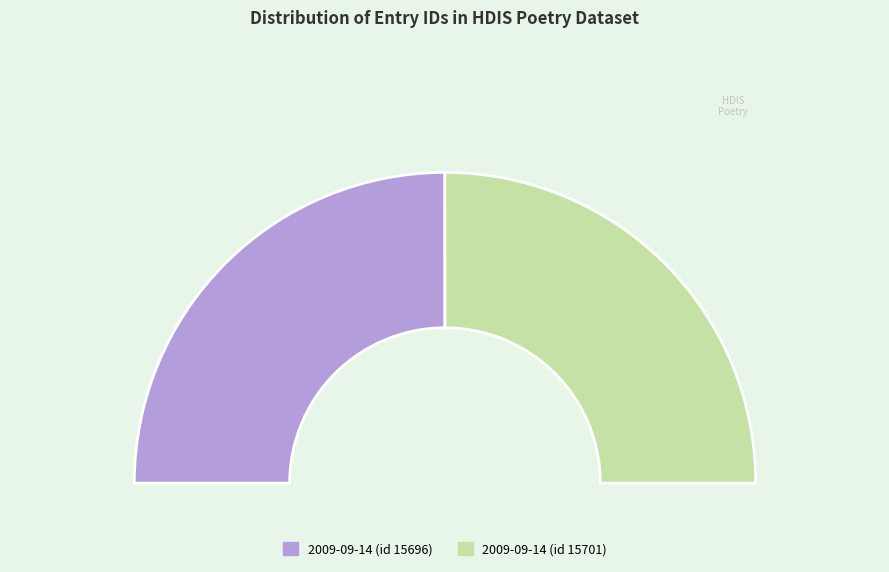

To the nearest percent, what percentage of the pie is 2009-09-14 (id 15701)?

50%